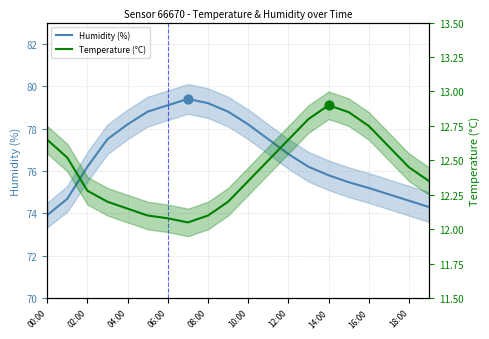

At how many categories does at least one series exceed 79?

3